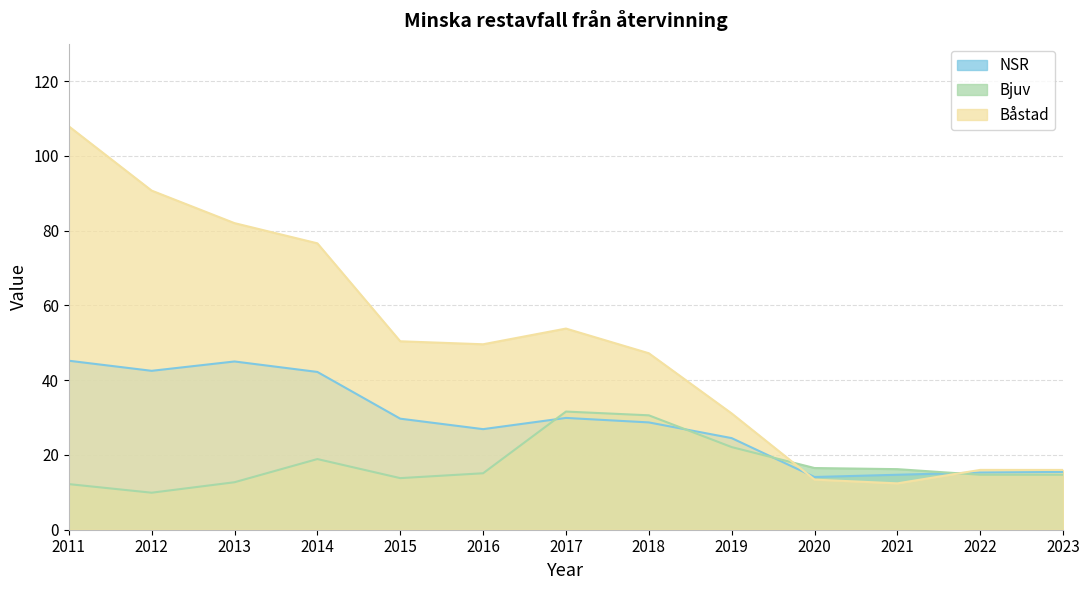

How many lines are shown in the chart?

3